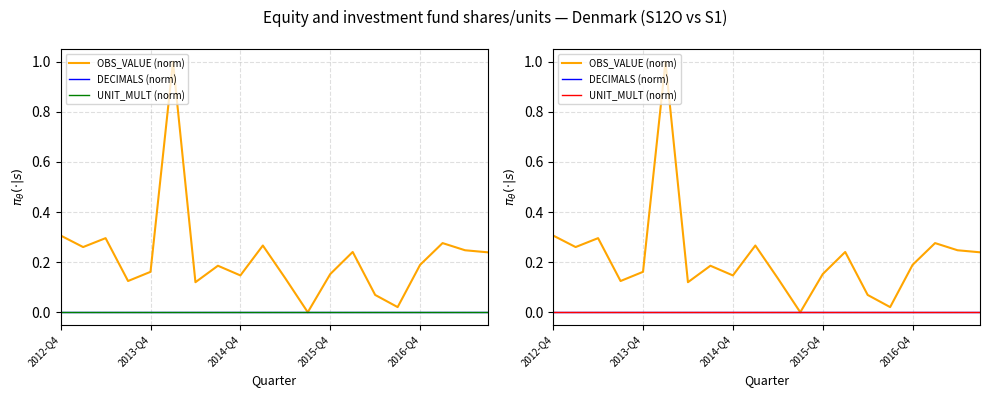

Does the chart have visible grid lines?

Yes